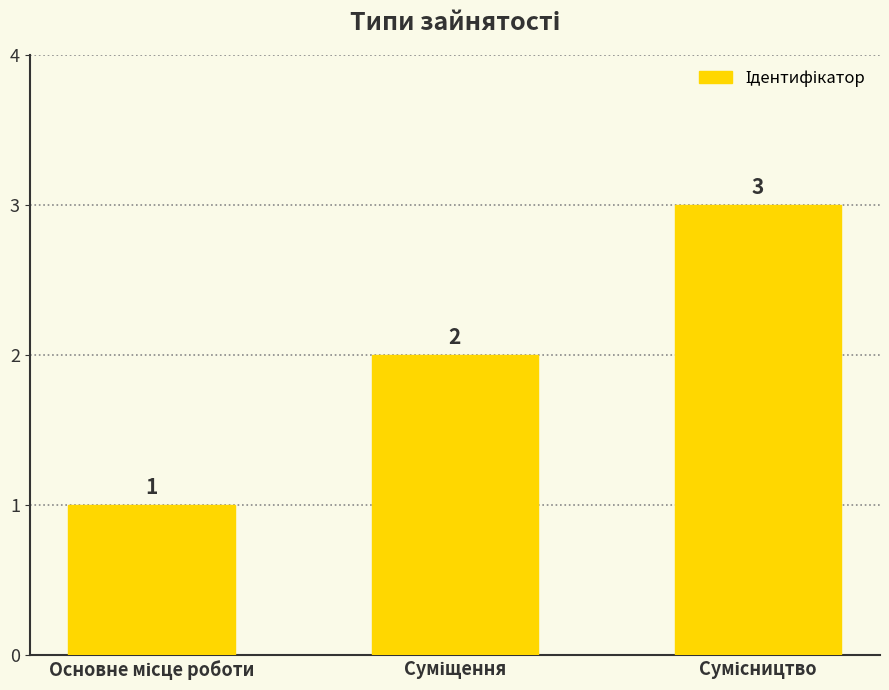

Count the values in the range 1 to 3.

3